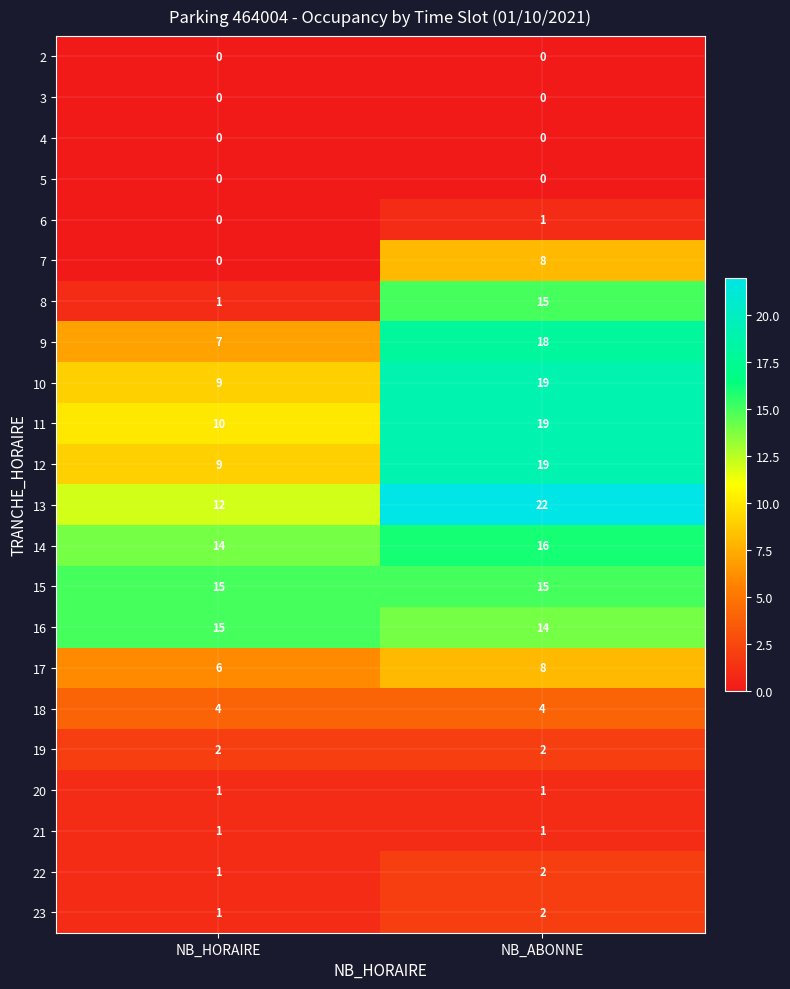

True or false: 13 has a value of 22 at NB_ABONNE.

True